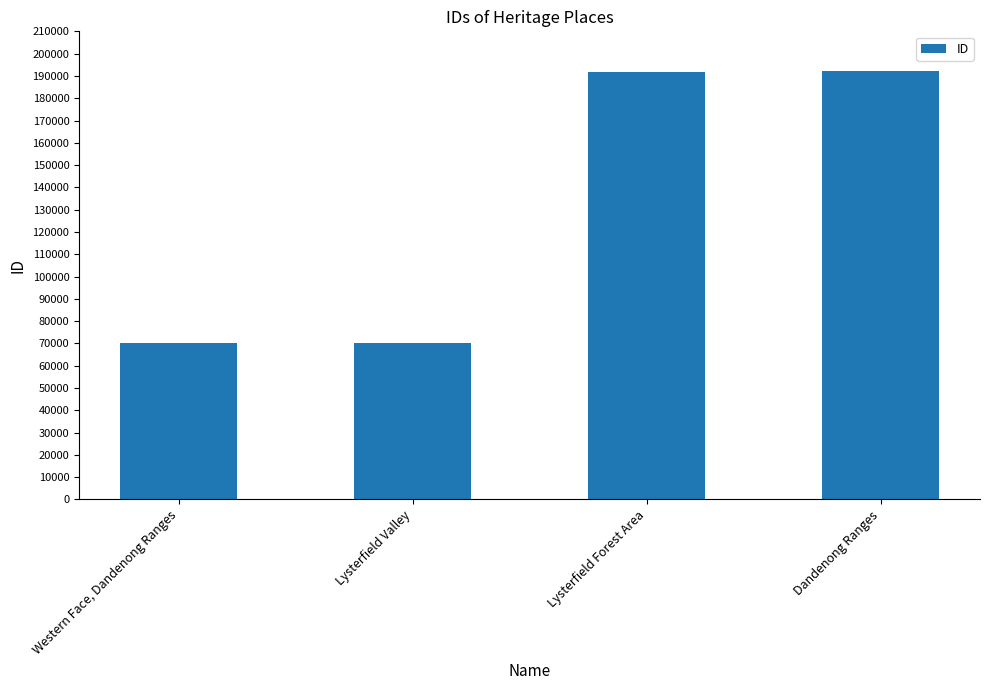

Read the value at Dandenong Ranges, to the nearest 10.

192170